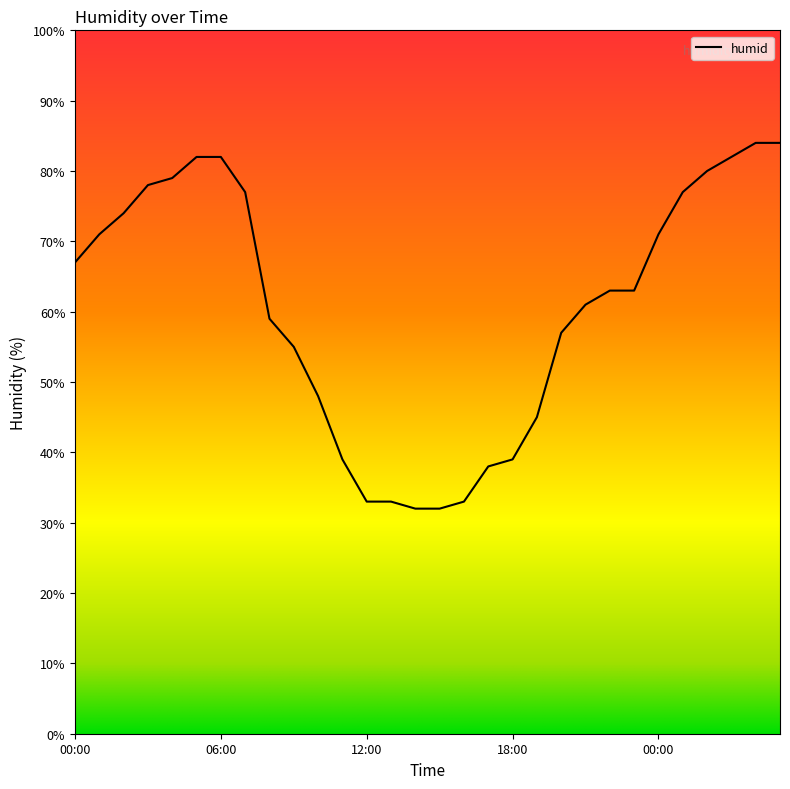

What is the smallest value displayed?

32